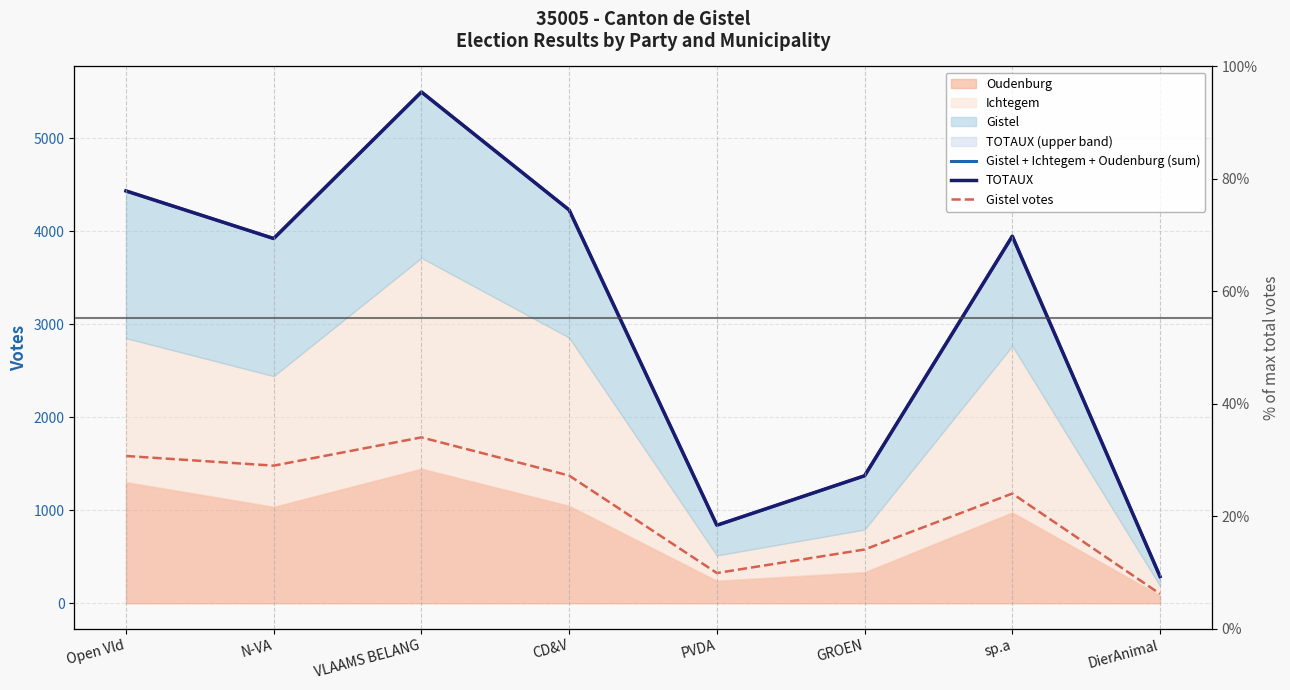

True or false: TOTAUX has more than 1 points higher than both neighbors.

True